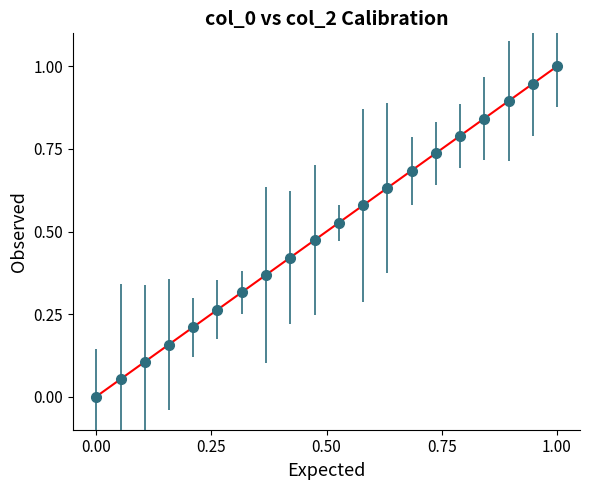

What is the maximum value shown in the chart?

1.0